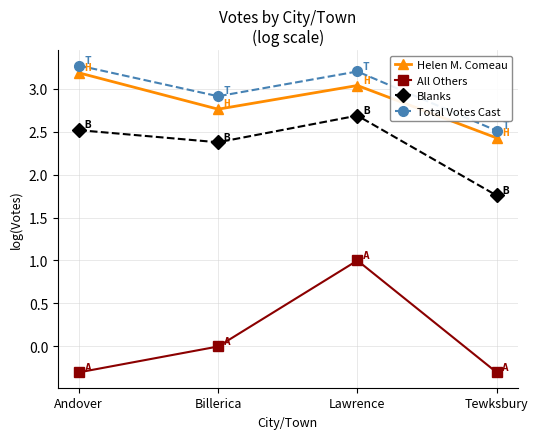

What is the label of the 4th point from the left?

Tewksbury